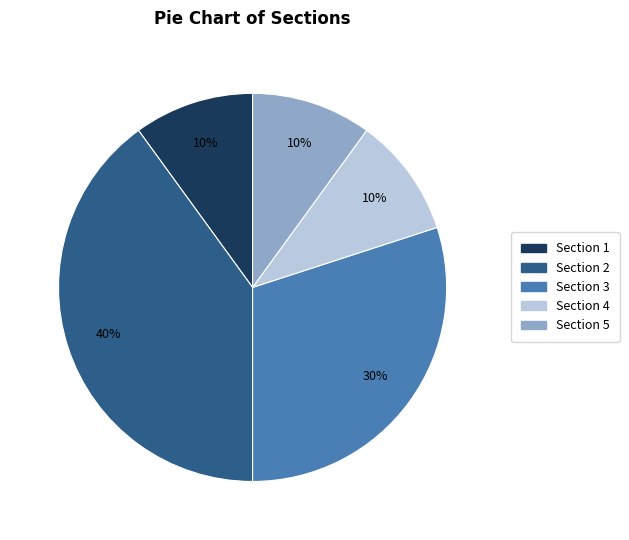

Count the number of slices in the pie.

5